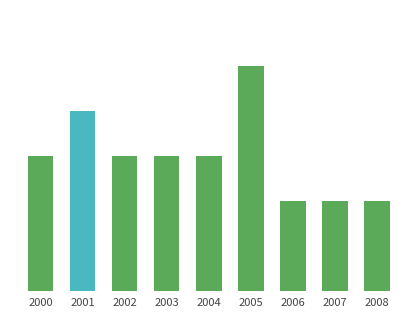

Which category has the highest value across all series?

2005